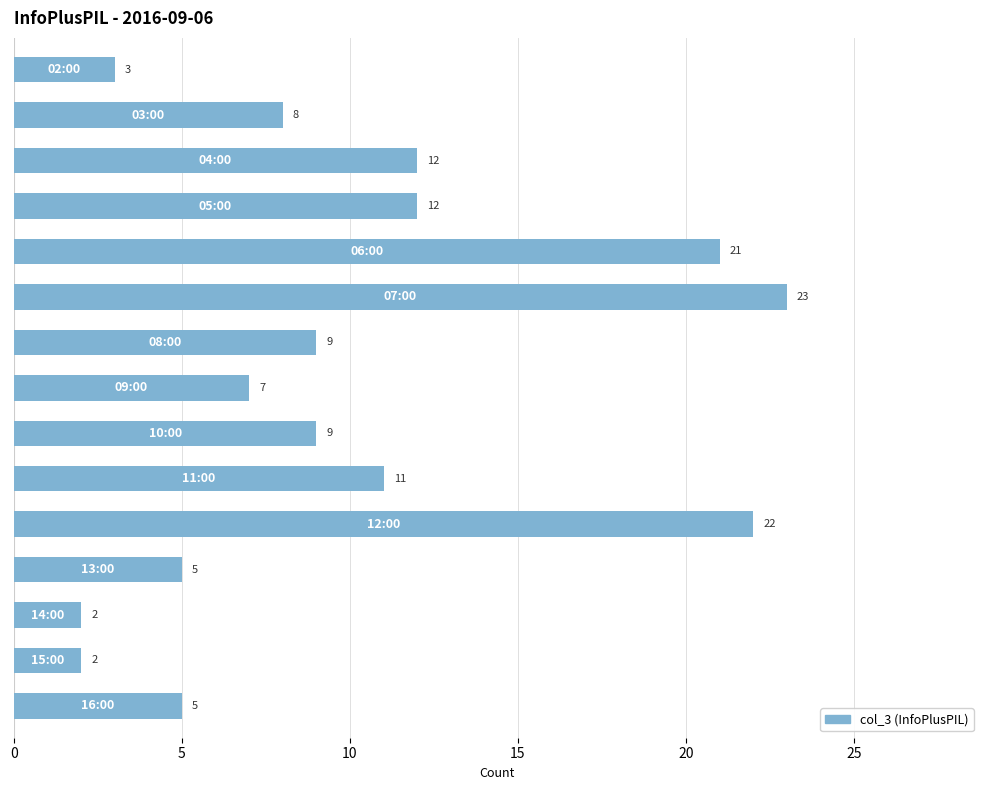

What is the greatest value displayed?

23